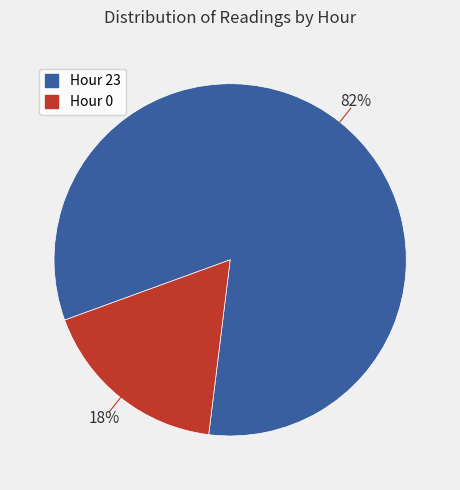

The Hour 0 slice represents 27% of the pie. True or false?

False